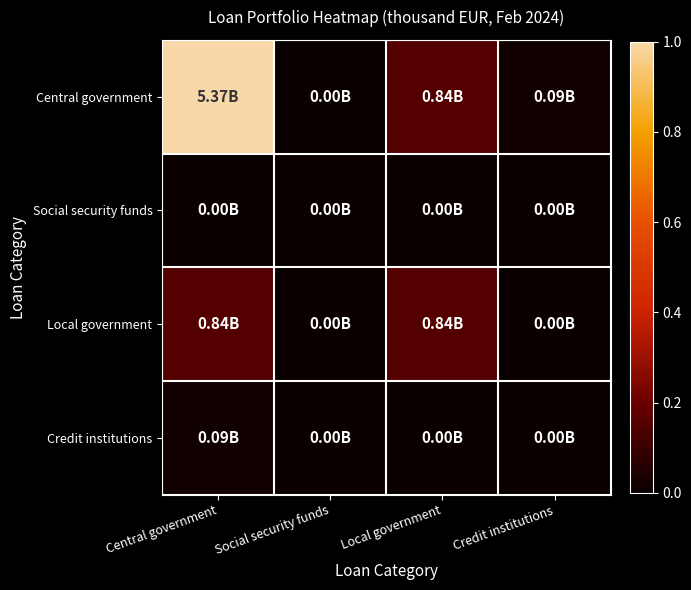

At how many categories does at least one series exceed 0?

4